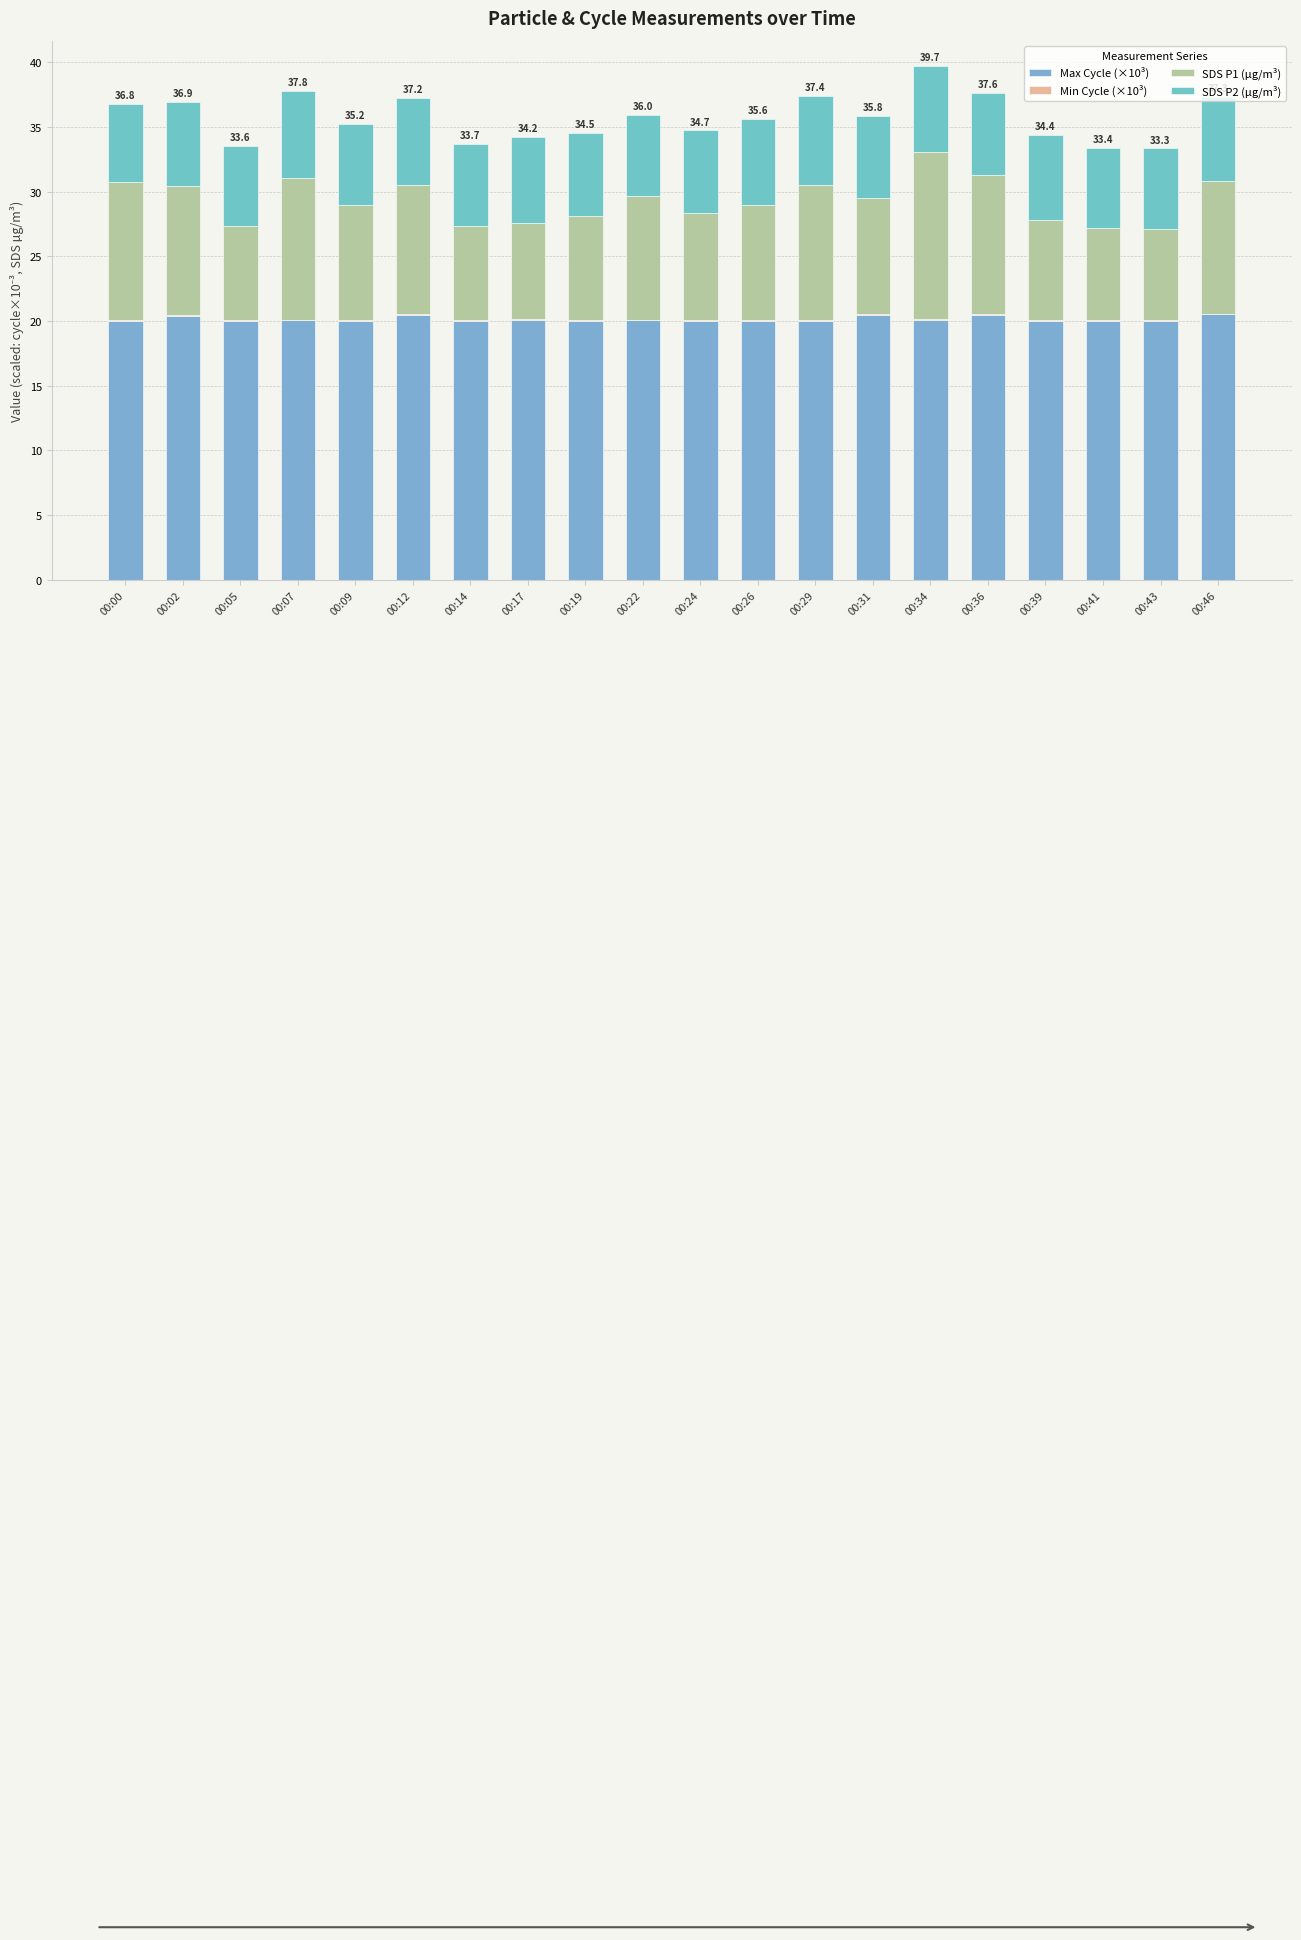

Does the chart contain stacked bars?

Yes